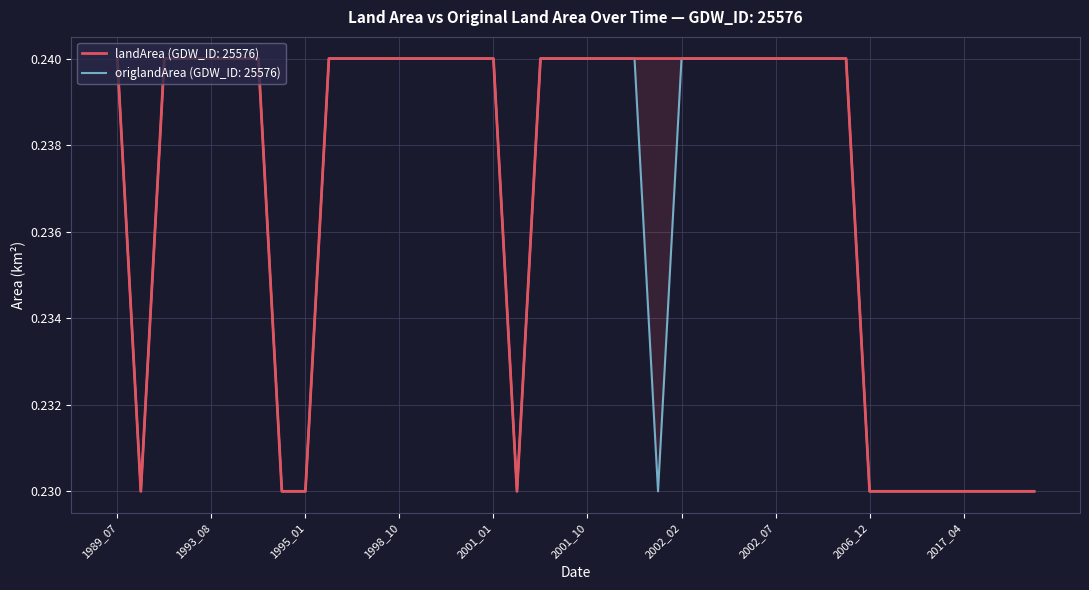

Rank the series at 2001_09 from lowest to highest value.

landArea, origlandArea